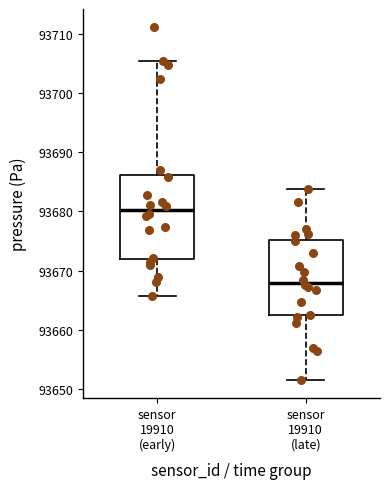

Comparing the boxes themselves (not the whiskers), which one is the tallest?

sensor 19910 (early)